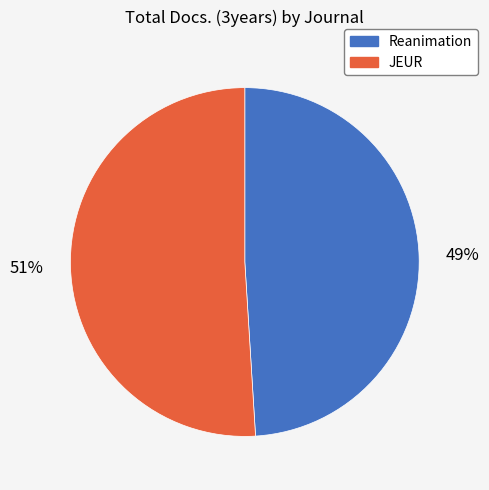

Count the number of slices in the pie.

2